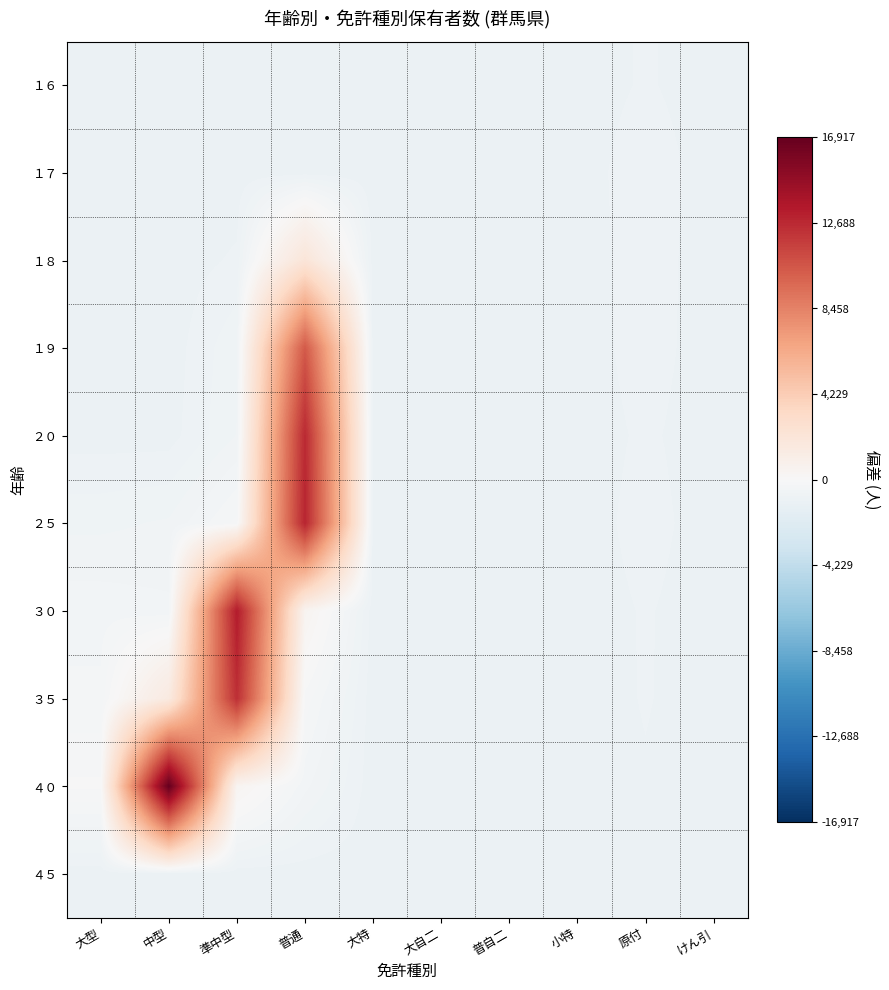

How many distinct data groups are displayed?

10